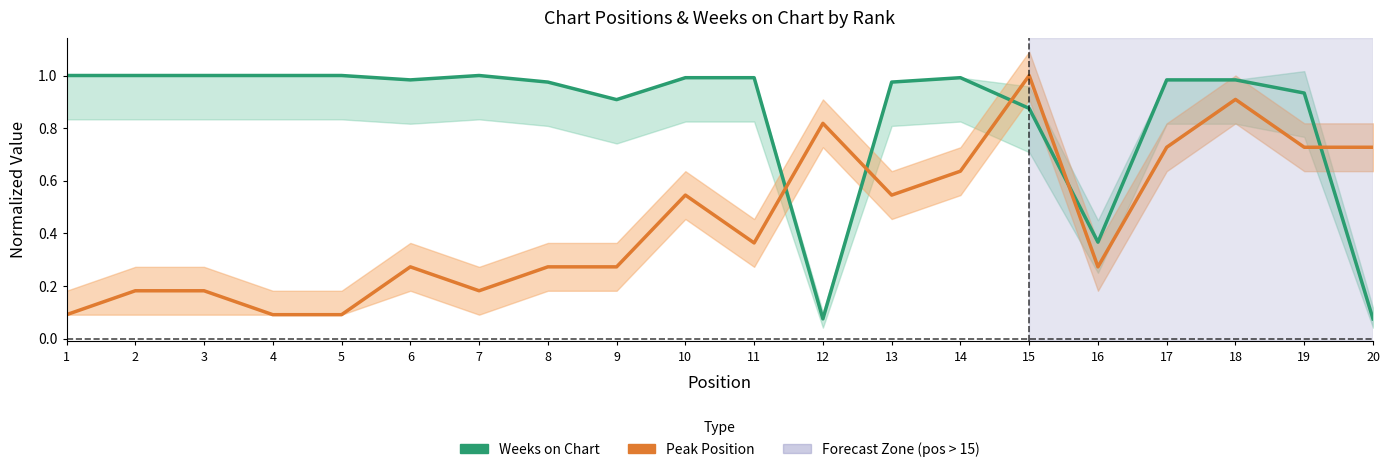

At how many categories does at least one series exceed 0?

20